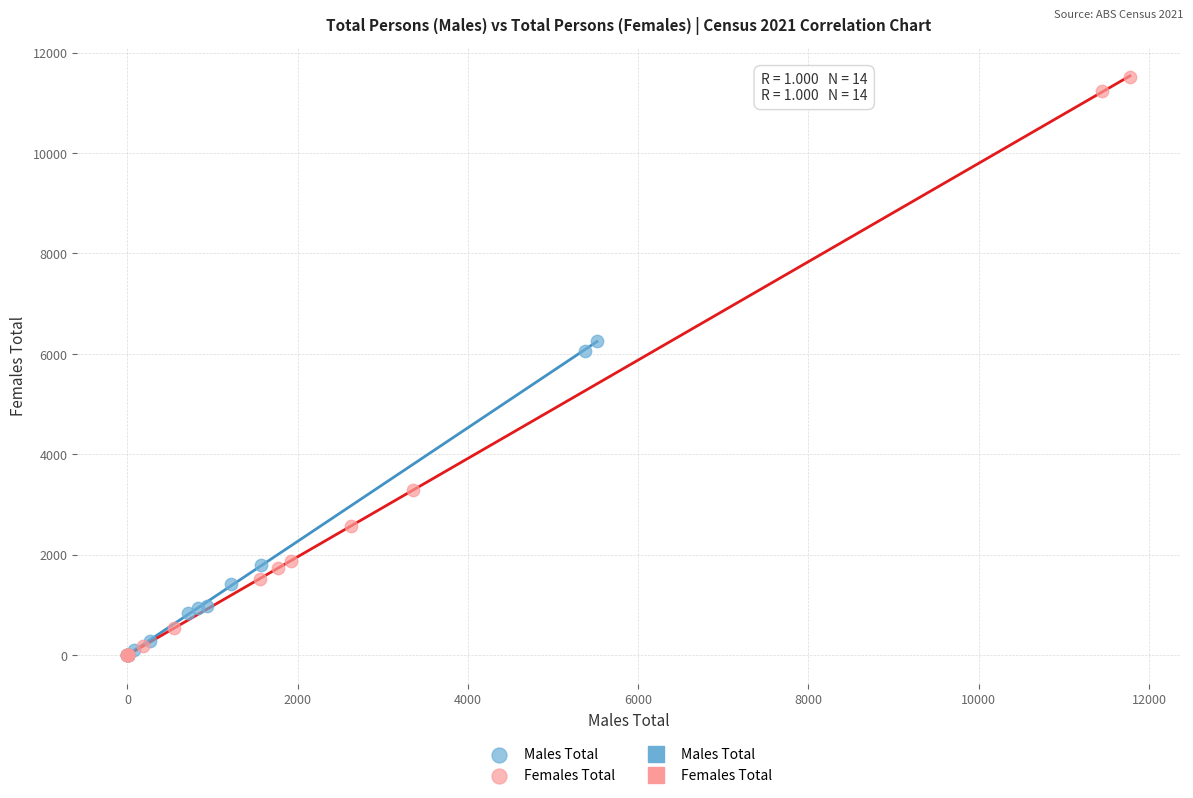

Which series has the largest Y range (max minus min)?

Females Total